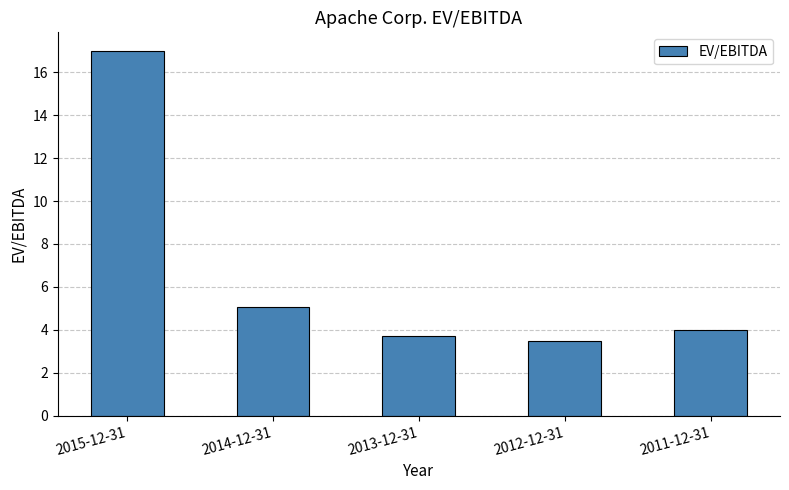

What is the sum of the values at 2011-12-31 and 2014-12-31?

9.1